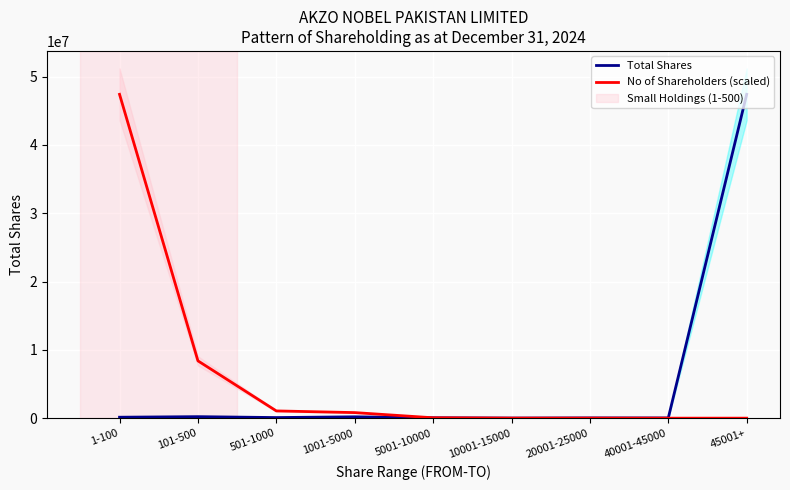

Which category has the lowest value across all series?

40001-45000